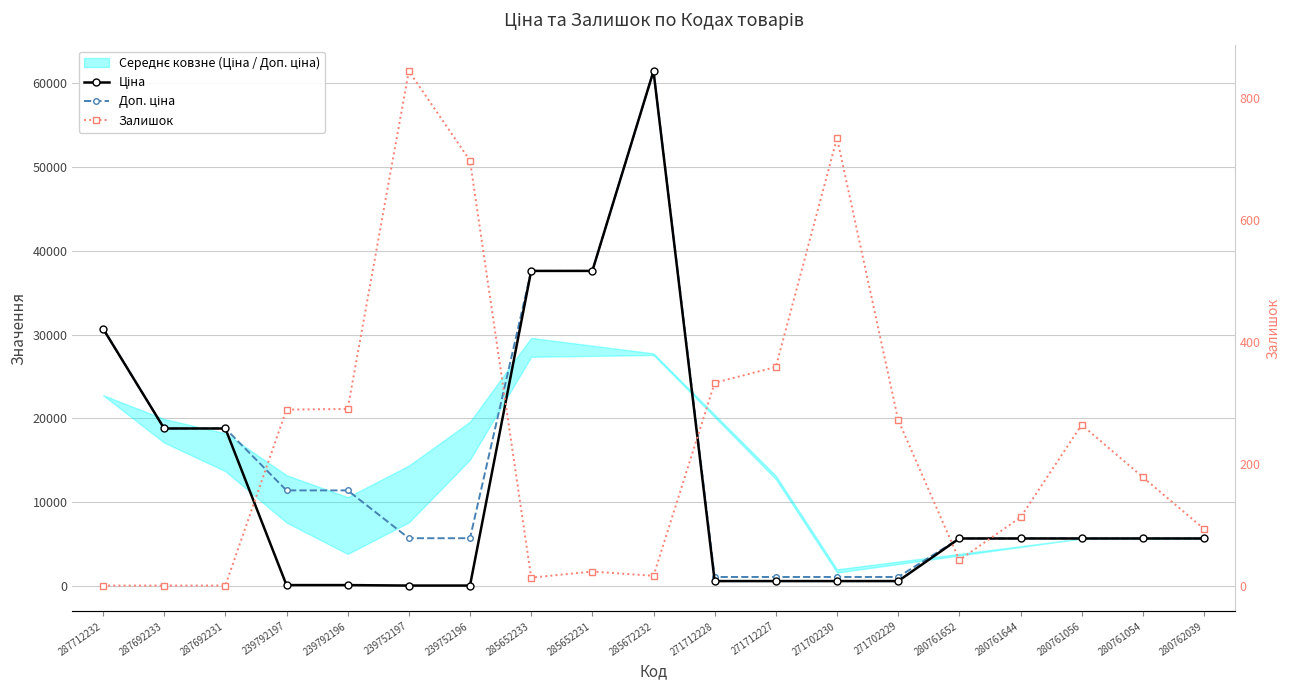

At which category is the sum across all series the highest?

285672232